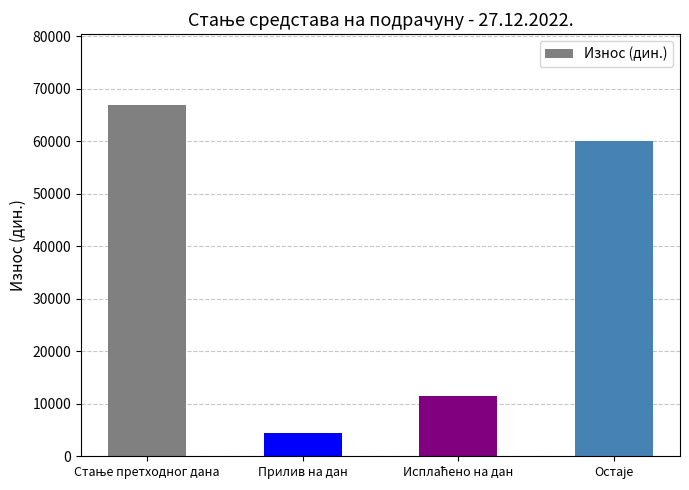

Is it true that the value at Прилив на дан is 4450.0?

True